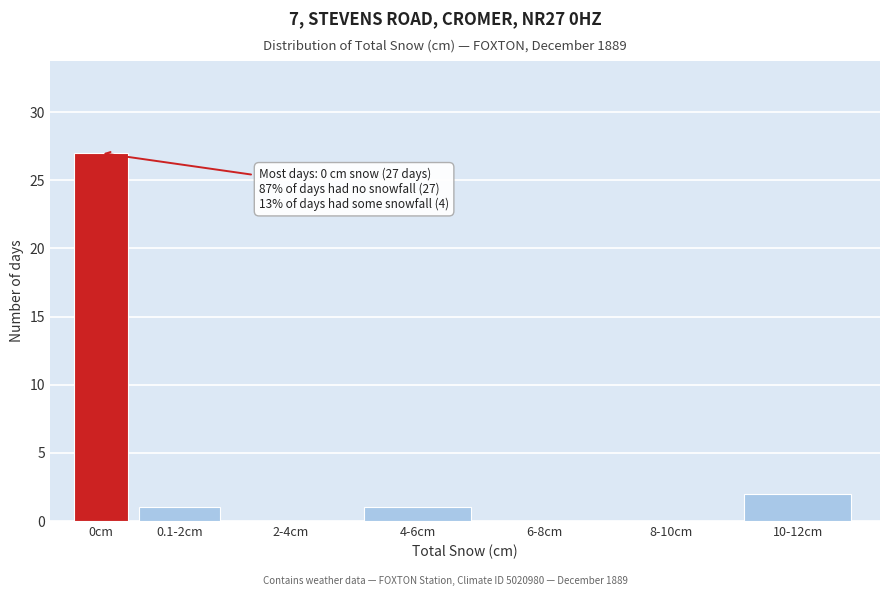

Reading right to left, list all the values displayed in this chart.

10-12cm=2	8-10cm=0	6-8cm=0	4-6cm=1	2-4cm=0	0.1-2cm=1	0cm=27